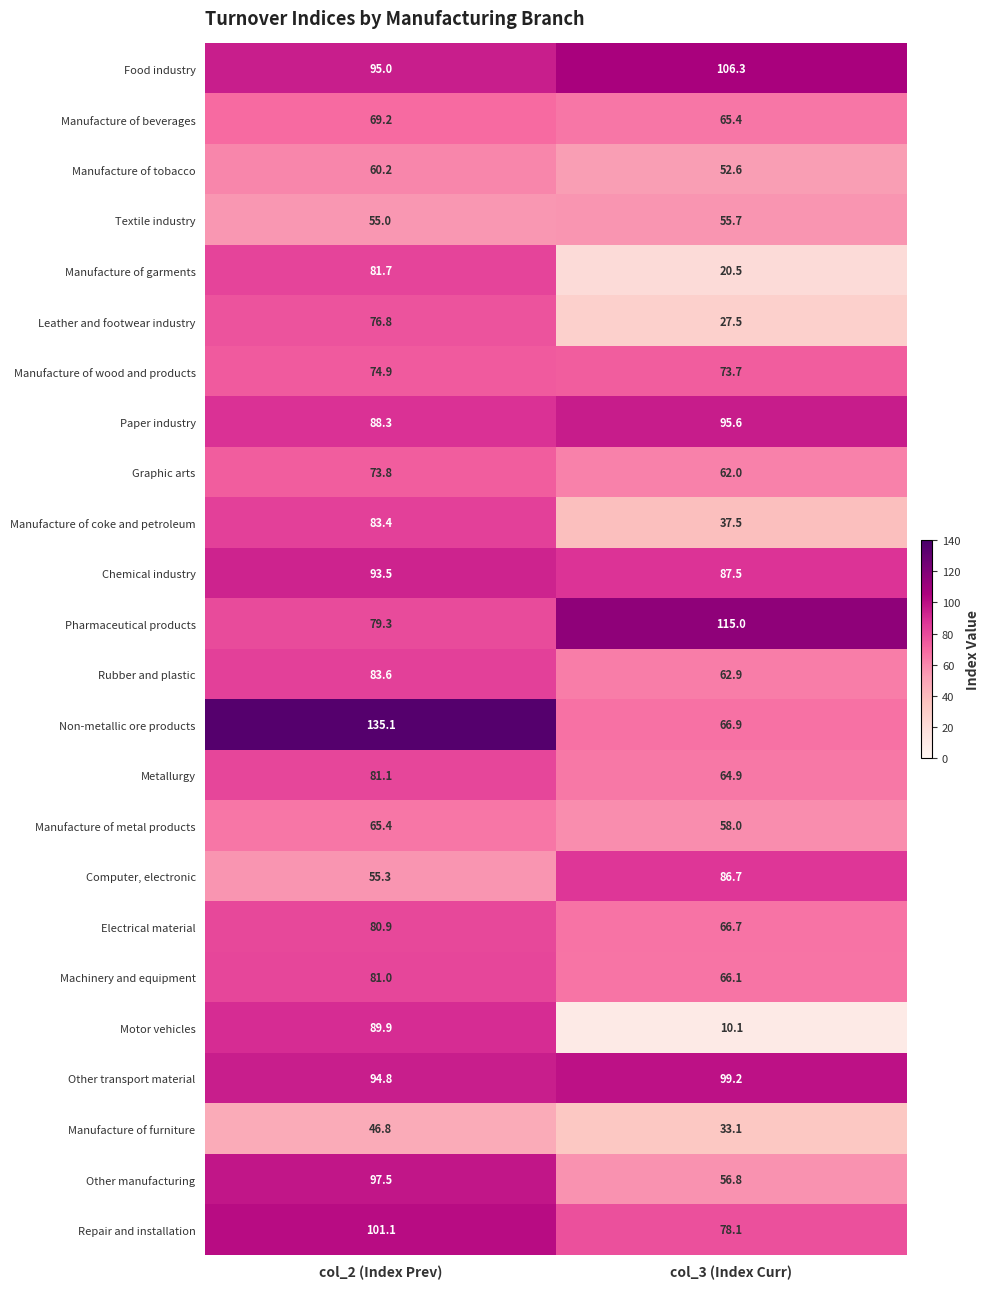

List the series in order of their peak value, highest first.

Non-metallic ore products, Pharmaceutical products, Food industry, Repair and installation, Other transport material, Other manufacturing, Paper industry, Chemical industry, Motor vehicles, Computer, electronic, Rubber and plastic, Manufacture of coke and petroleum, Manufacture of garments, Metallurgy, Machinery and equipment, Electrical material, Leather and footwear industry, Manufacture of wood and products, Graphic arts, Manufacture of beverages, Manufacture of metal products, Manufacture of tobacco, Textile industry, Manufacture of furniture